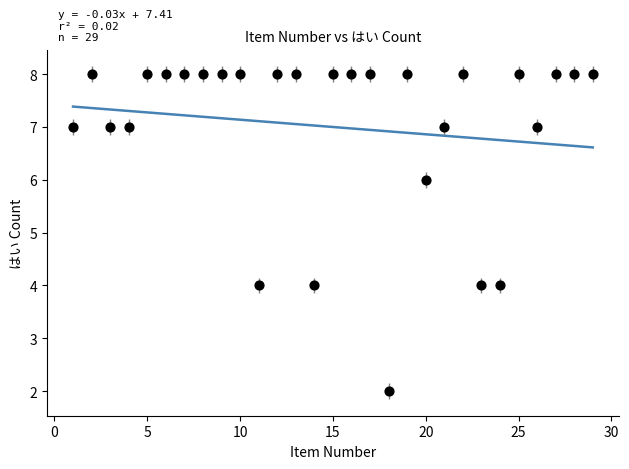

What is the range of Y values (max minus min)?

6